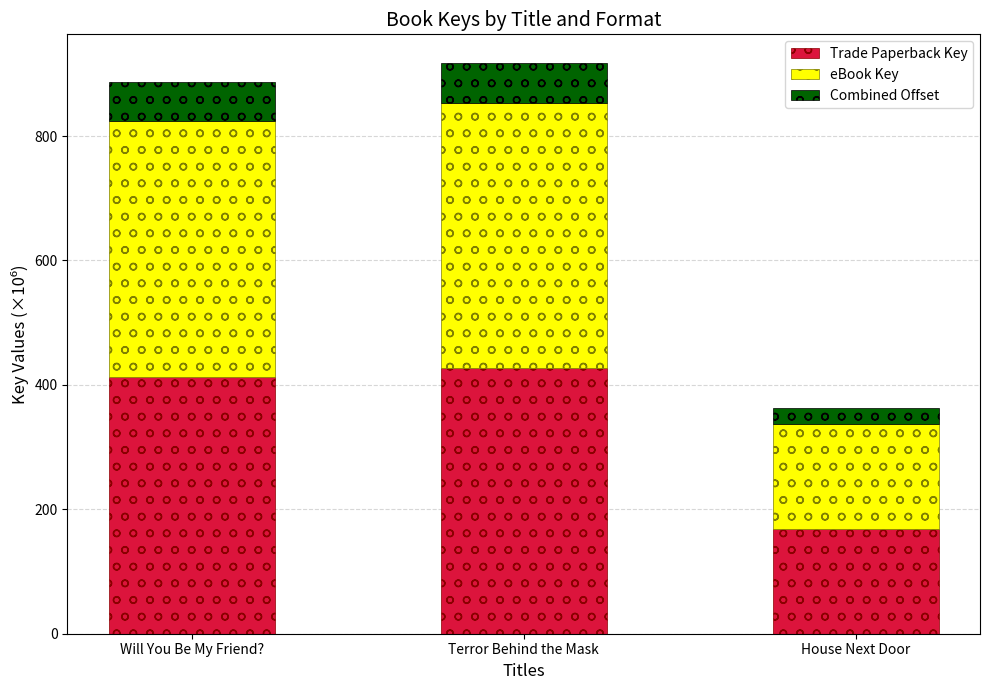

What is the total value across all series at Will You Be My Friend??

886.4